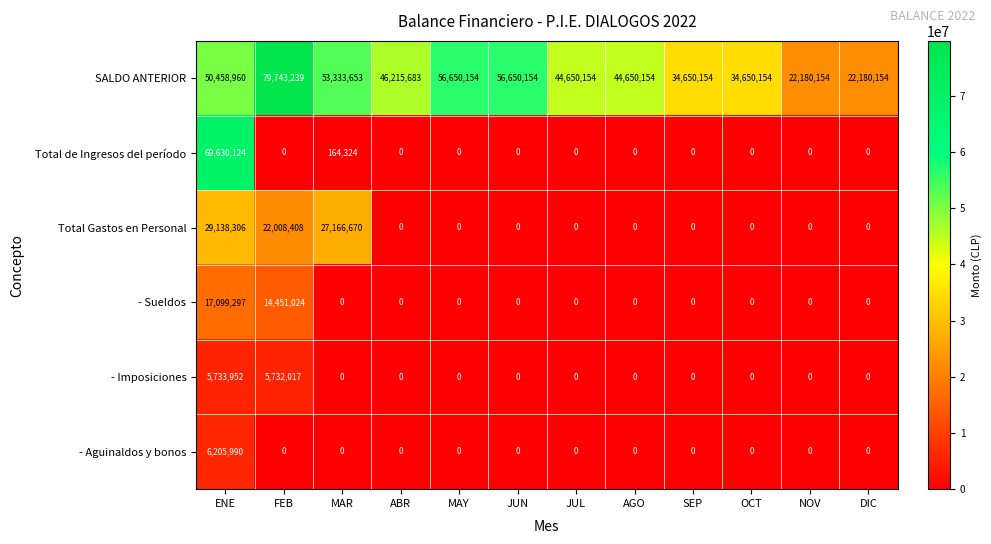

What is the sum of the SALDO ANTERIOR values at AGO and JUL?

89300308